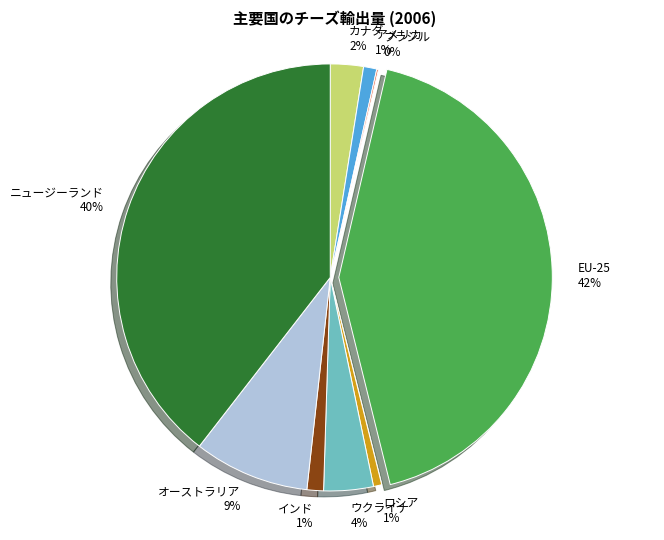

What is the largest slice in the pie chart?

EU-25